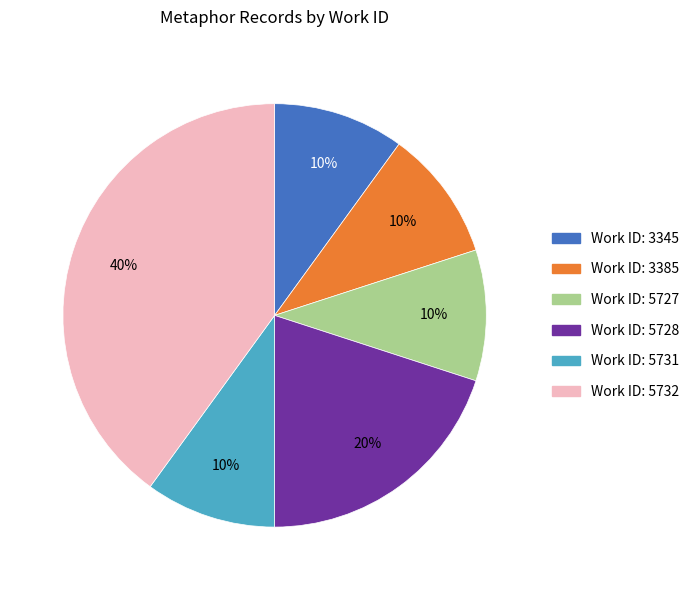

Approximately how many times larger is the value at Work ID: 5732 compared to Work ID: 3385?

4.0